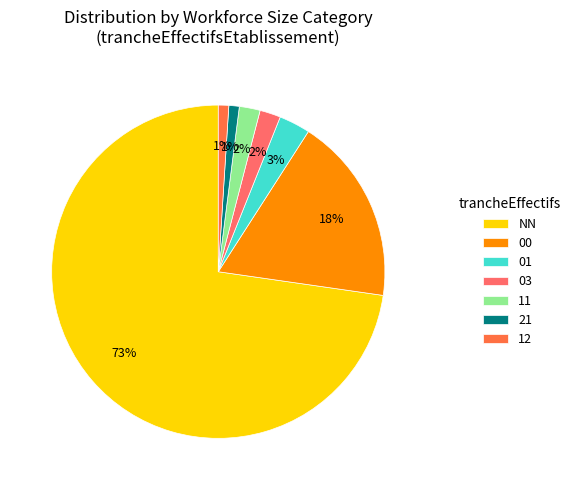

Is it true that 01 is 3% of the pie?

True